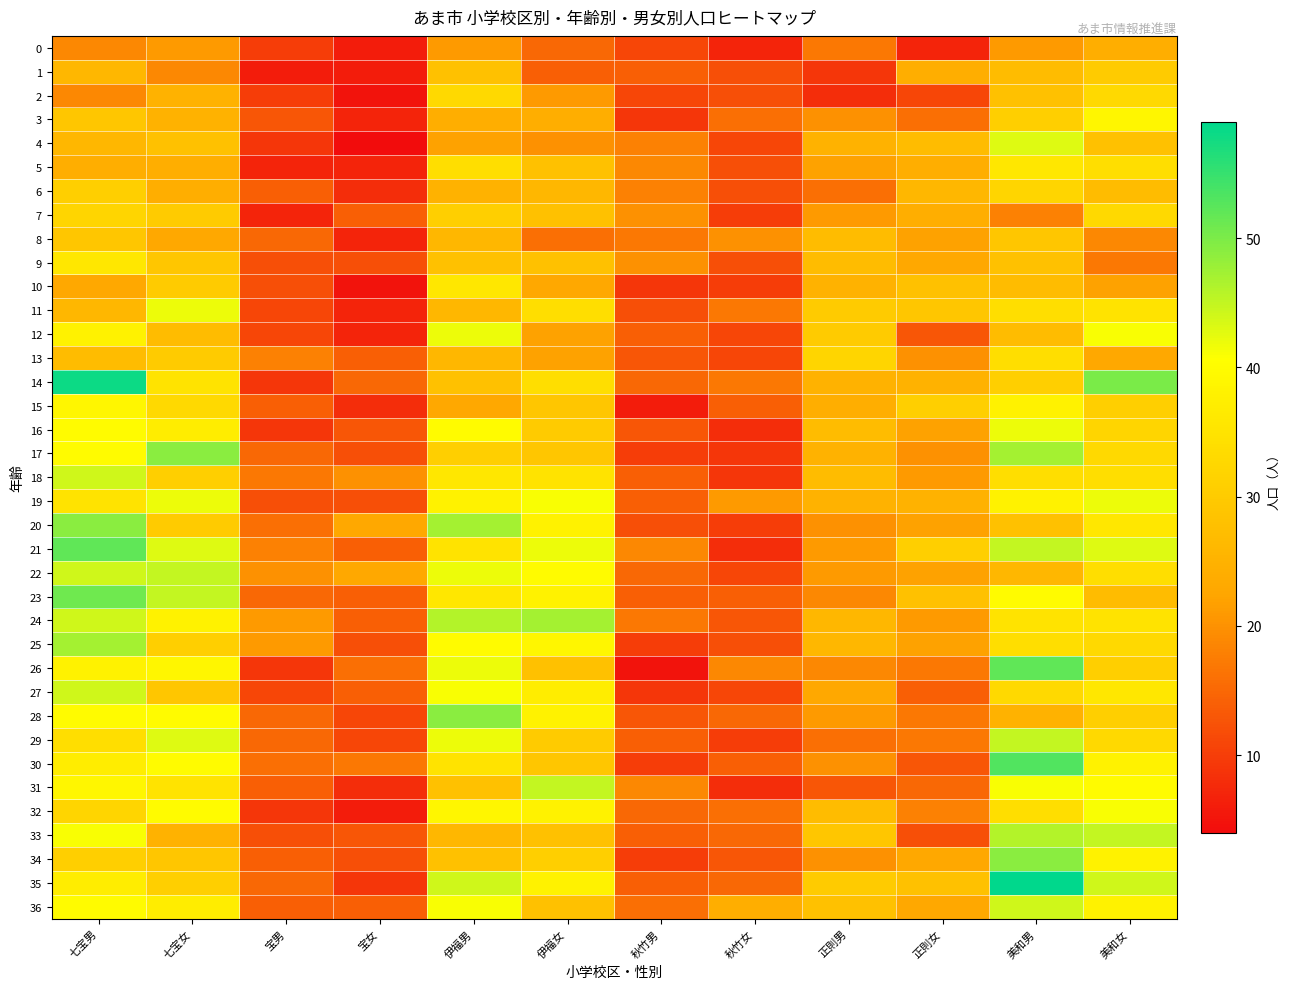

Reading right to left, list all the values displayed in this chart.

0: 美和女=24	美和男=21	正則女=7	正則男=17	秋竹女=7	秋竹男=11	伊福女=15	伊福男=21	宝女=6	宝男=10	七宝女=21	七宝男=19
1: 美和女=30	美和男=27	正則女=24	正則男=9	秋竹女=12	秋竹男=14	伊福女=14	伊福男=28	宝女=6	宝男=6	七宝女=19	七宝男=26
2: 美和女=33	美和男=28	正則女=11	正則男=8	秋竹女=12	秋竹男=11	伊福女=21	伊福男=33	宝女=5	宝男=10	七宝女=25	七宝男=19
3: 美和女=39	美和男=31	正則女=16	正則男=20	秋竹女=16	秋竹男=9	伊福女=24	伊福男=24	宝女=7	宝男=13	七宝女=25	七宝男=29
4: 美和女=28	美和男=43	正則女=27	正則男=25	秋竹女=11	秋竹男=18	伊福女=20	伊福男=22	宝女=4	宝男=9	七宝女=28	七宝男=26
5: 美和女=34	美和男=36	正則女=24	正則男=22	秋竹女=12	秋竹男=19	伊福女=28	伊福男=34	宝女=7	宝男=7	七宝女=24	七宝男=24
6: 美和女=27	美和男=32	正則女=26	正則男=16	秋竹女=12	秋竹男=18	伊福女=26	伊福男=25	宝女=8	宝男=14	七宝女=24	七宝男=31
7: 美和女=33	美和男=18	正則女=24	正則男=21	秋竹女=10	秋竹男=20	伊福女=28	伊福男=31	宝女=14	宝男=7	七宝女=30	七宝男=32
8: 美和女=19	美和男=29	正則女=22	正則男=27	秋竹女=20	秋竹男=17	伊福女=16	伊福男=26	宝女=7	宝男=15	七宝女=23	七宝男=29
9: 美和女=17	美和男=28	正則女=23	正則男=27	秋竹女=12	秋竹男=20	伊福女=28	伊福男=28	宝女=12	宝男=12	七宝女=29	七宝男=36
10: 美和女=22	美和男=27	正則女=28	正則男=25	秋竹女=10	秋竹男=9	伊福女=23	伊福男=36	宝女=5	宝男=12	七宝女=30	七宝男=23
11: 美和女=35	美和男=34	正則女=29	正則男=30	秋竹女=17	秋竹男=12	伊福女=34	伊福男=26	宝女=7	宝男=11	七宝女=42	七宝男=26
12: 美和女=41	美和男=27	正則女=13	正則男=30	秋竹女=11	秋竹男=14	伊福女=22	伊福男=42	宝女=7	宝男=11	七宝女=27	七宝男=38
13: 美和女=23	美和男=34	正則女=20	正則男=32	秋竹女=11	秋竹男=13	伊福女=22	伊福男=26	宝女=14	宝男=18	七宝女=30	七宝男=27
14: 美和女=50	美和男=31	正則女=25	正則男=25	秋竹女=17	秋竹男=15	伊福女=34	伊福男=28	宝女=15	宝男=9	七宝女=35	七宝男=58
15: 美和女=31	美和男=38	正則女=31	正則男=24	秋竹女=14	秋竹男=6	伊福女=29	伊福男=23	宝女=8	宝男=14	七宝女=33	七宝男=39
16: 美和女=32	美和男=42	正則女=22	正則男=27	秋竹女=8	秋竹男=13	伊福女=30	伊福男=40	宝女=13	宝男=9	七宝女=37	七宝男=40
17: 美和女=33	美和男=47	正則女=20	正則男=25	秋竹女=9	秋竹男=10	伊福女=29	伊福男=31	宝女=12	宝男=15	七宝女=49	七宝男=40
18: 美和女=34	美和男=34	正則女=21	正則男=27	秋竹女=9	秋竹男=14	伊福女=35	伊福男=36	宝女=20	宝男=17	七宝女=31	七宝男=44
19: 美和女=42	美和男=38	正則女=25	正則男=25	秋竹女=21	秋竹男=14	伊福女=41	伊福男=38	宝女=12	宝男=12	七宝女=42	七宝男=35
20: 美和女=36	美和男=28	正則女=22	正則男=20	秋竹女=10	秋竹男=12	伊福女=38	伊福男=47	宝女=23	宝男=16	七宝女=30	七宝男=49
21: 美和女=43	美和男=45	正則女=31	正則男=21	秋竹女=8	秋竹男=19	伊福女=42	伊福男=35	宝女=14	宝男=18	七宝女=43	七宝男=52
22: 美和女=34	美和男=26	正則女=22	正則男=21	秋竹女=11	秋竹男=15	伊福女=40	伊福男=42	宝女=23	宝男=20	七宝女=45	七宝男=44
23: 美和女=27	美和男=40	正則女=28	正則男=19	秋竹女=14	秋竹男=14	伊福女=38	伊福男=36	宝女=14	宝男=15	七宝女=45	七宝男=51
24: 美和女=35	美和男=35	正則女=21	正則男=26	秋竹女=13	秋竹男=17	伊福女=47	伊福男=46	宝女=14	宝男=21	七宝女=38	七宝男=44
25: 美和女=33	美和男=34	正則女=22	正則男=26	秋竹女=12	秋竹男=10	伊福女=39	伊福男=40	宝女=12	宝男=21	七宝女=31	七宝男=47
26: 美和女=31	美和男=52	正則女=17	正則男=19	秋竹女=19	秋竹男=5	伊福女=28	伊福男=42	宝女=16	宝男=9	七宝女=39	七宝男=38
27: 美和女=36	美和男=33	正則女=14	正則男=23	秋竹女=11	秋竹男=9	伊福女=37	伊福男=41	宝女=14	宝男=11	七宝女=29	七宝男=44
28: 美和女=31	美和男=25	正則女=17	正則男=21	秋竹女=15	秋竹男=13	伊福女=38	伊福男=49	宝女=11	宝男=15	七宝女=40	七宝男=40
29: 美和女=33	美和男=45	正則女=17	正則男=16	秋竹女=10	秋竹男=14	伊福女=30	伊福男=42	宝女=11	宝男=15	七宝女=43	七宝男=34
30: 美和女=38	美和男=53	正則女=13	正則男=20	秋竹女=14	秋竹男=10	伊福女=29	伊福男=35	宝女=17	宝男=16	七宝女=40	七宝男=37
31: 美和女=40	美和男=41	正則女=15	正則男=13	秋竹女=8	秋竹男=19	伊福女=45	伊福男=28	宝女=8	宝男=14	七宝女=35	七宝男=39
32: 美和女=41	美和男=34	正則女=18	正則男=27	秋竹女=16	秋竹男=15	伊福女=38	伊福男=39	宝女=6	宝男=9	七宝女=40	七宝男=32
33: 美和女=45	美和男=46	正則女=12	正則男=29	秋竹女=15	秋竹男=14	伊福女=28	伊福男=26	宝女=13	宝男=12	七宝女=25	七宝男=41
34: 美和女=38	美和男=49	正則女=23	正則男=20	秋竹女=13	秋竹男=10	伊福女=31	伊福男=28	宝女=12	宝男=14	七宝女=29	七宝男=31
35: 美和女=44	美和男=59	正則女=28	正則男=30	秋竹女=15	秋竹男=14	伊福女=38	伊福男=44	宝女=9	宝男=15	七宝女=31	七宝男=37
36: 美和女=38	美和男=44	正則女=23	正則男=28	秋竹女=24	秋竹男=16	伊福女=28	伊福男=41	宝女=14	宝男=14	七宝女=37	七宝男=40